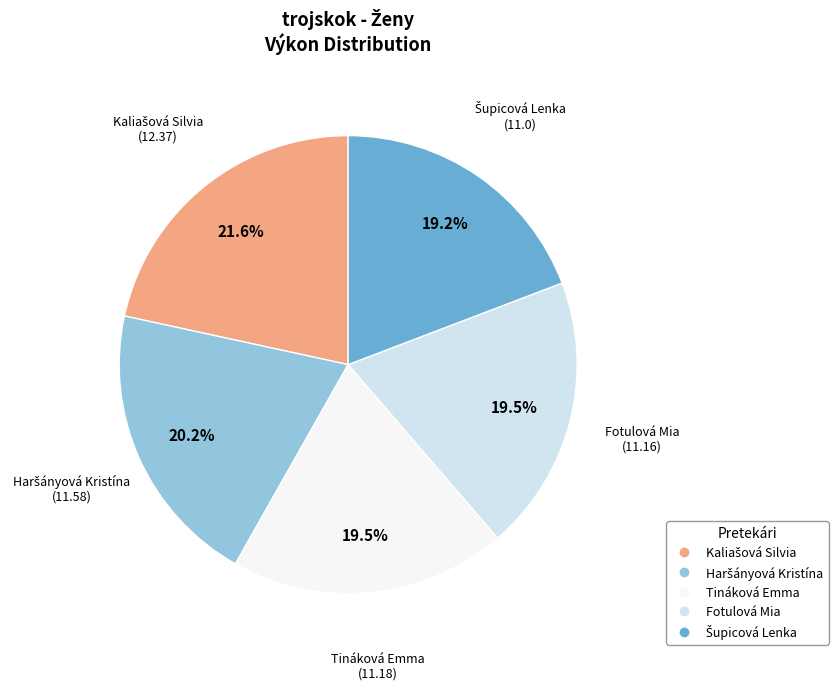

How many segments does this pie chart have?

5